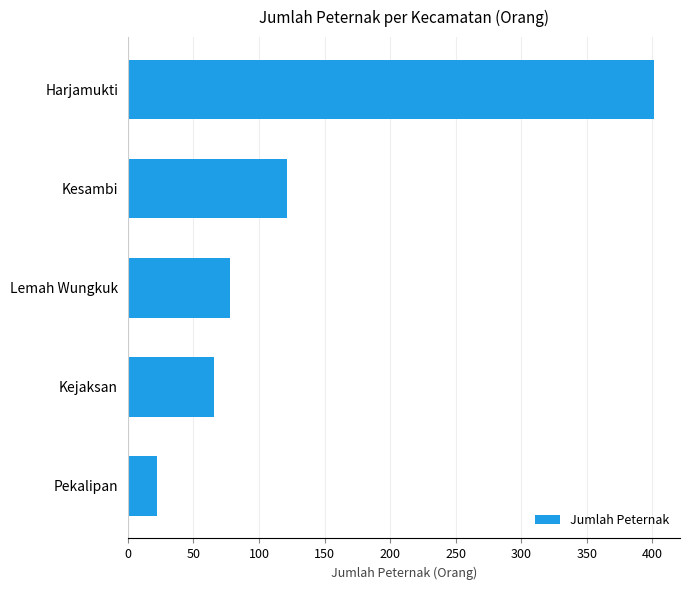

What is the greatest value displayed?

401